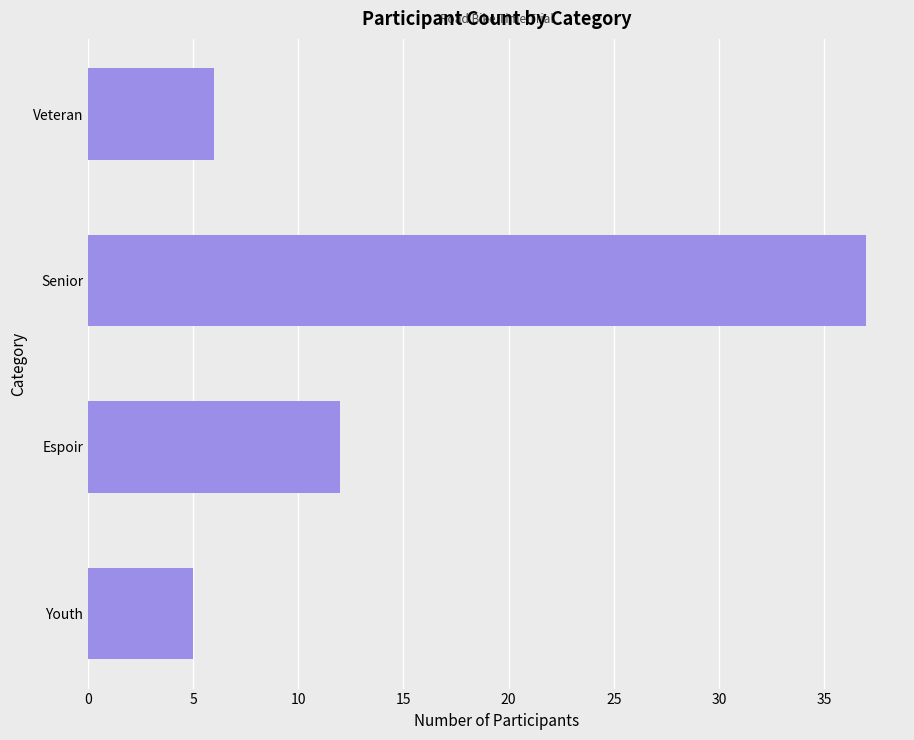

At which category does the chart reach its peak across all series?

Senior